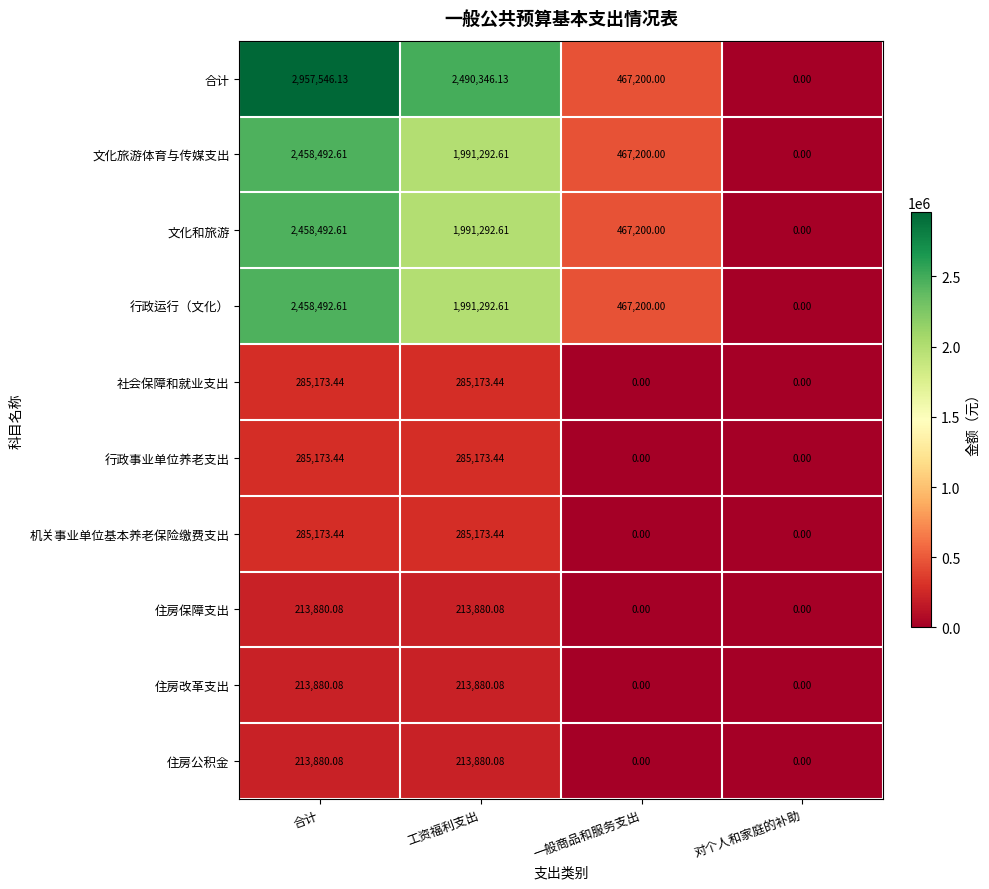

Is the value of 行政事业单位养老支出 at 合计 greater than the value of 住房改革支出 at 合计?

Yes